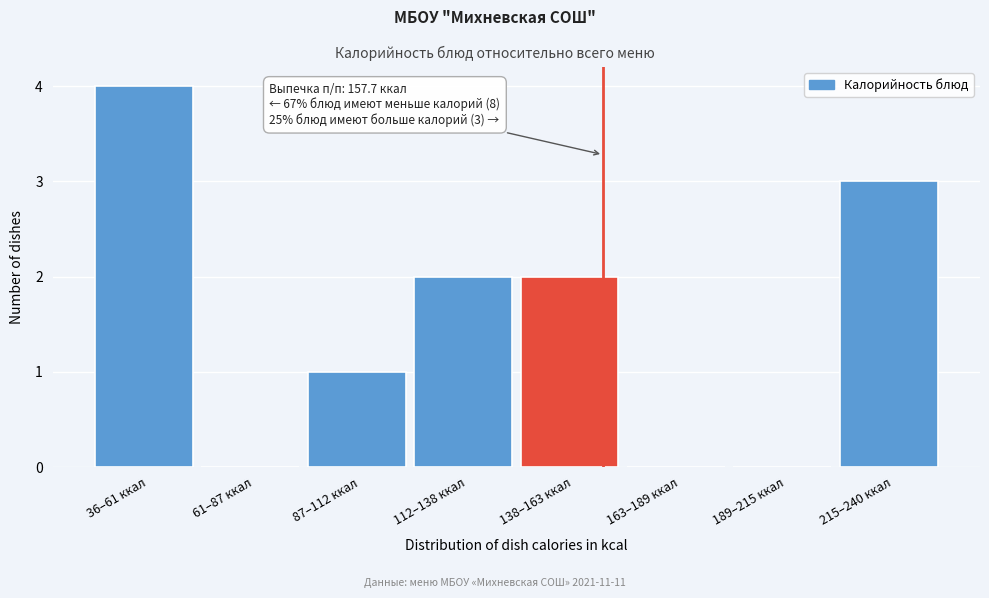

Reading left to right, transcribe all the data shown in this chart.

36–61 ккал=4	61–87 ккал=0	87–112 ккал=1	112–138 ккал=2	138–163 ккал=2	163–189 ккал=0	189–215 ккал=0	215–240 ккал=3